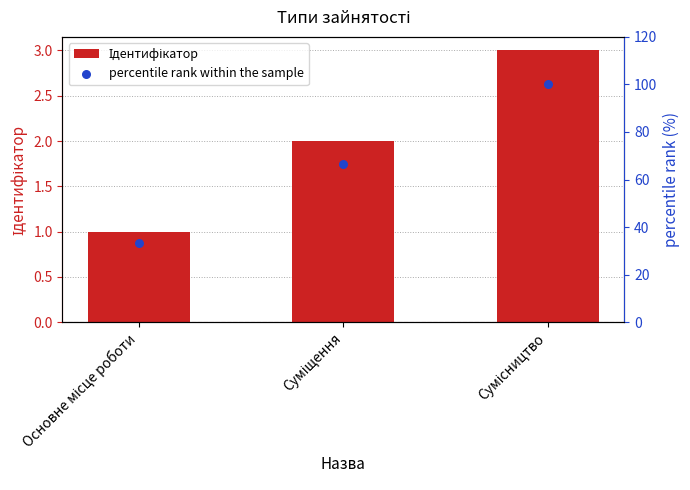

Which series has the largest total across all categories?

percentile rank within the sample